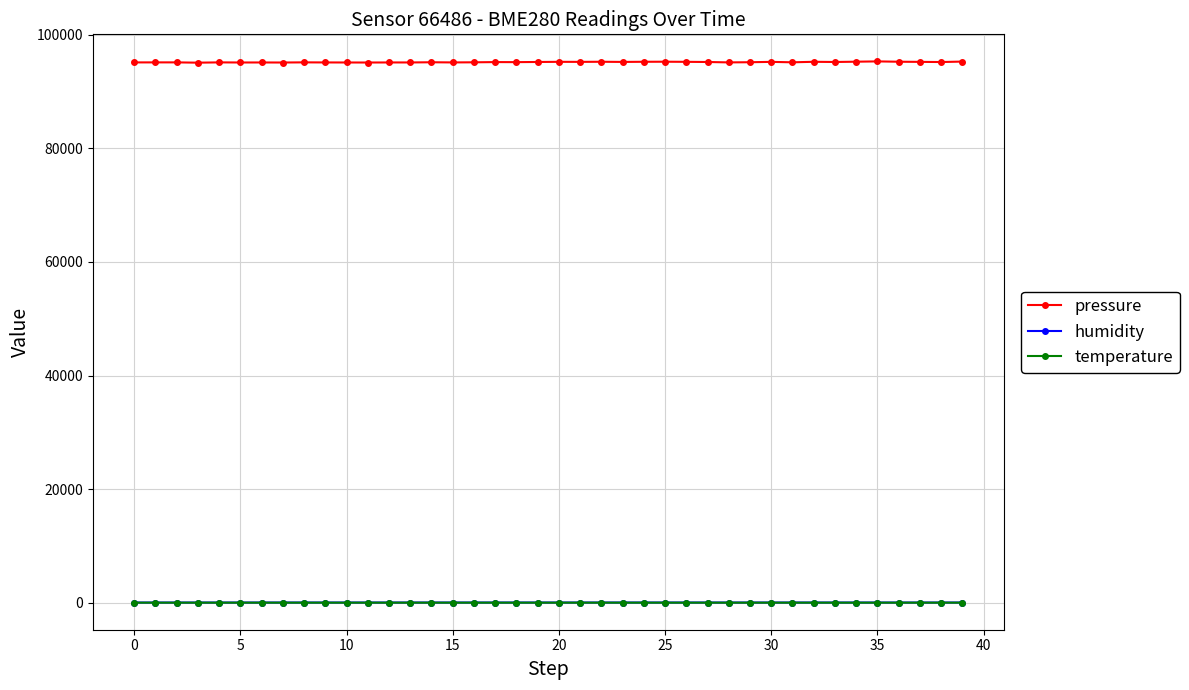

How many lines are shown in the chart?

3